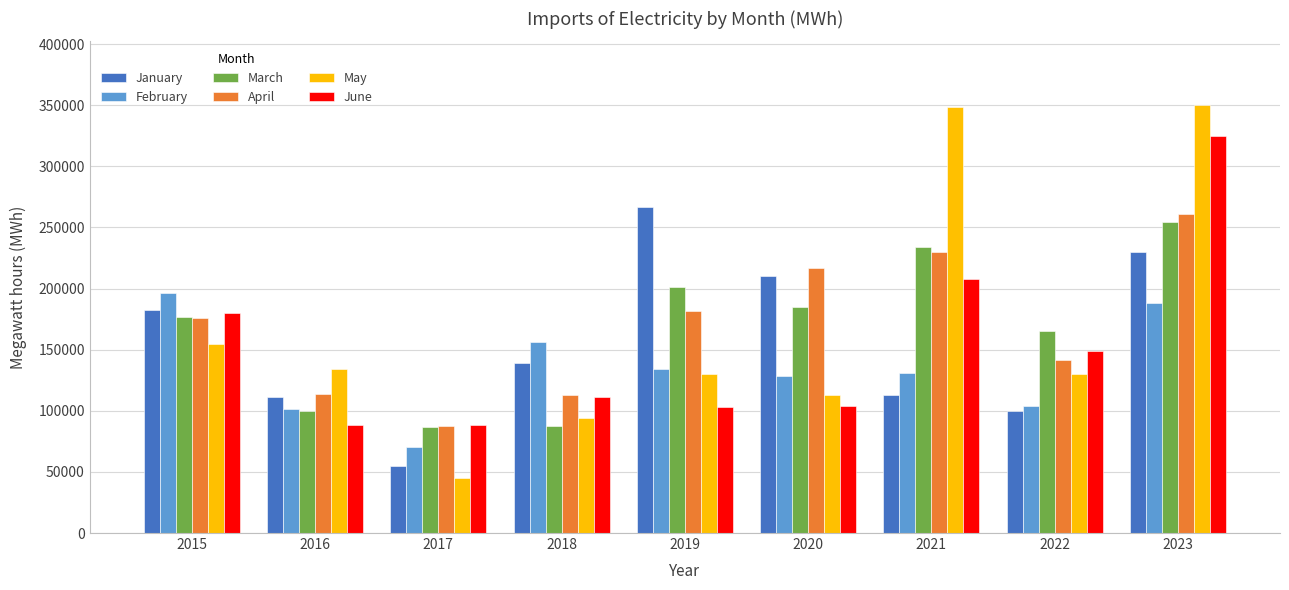

How many groups of bars are there?

9